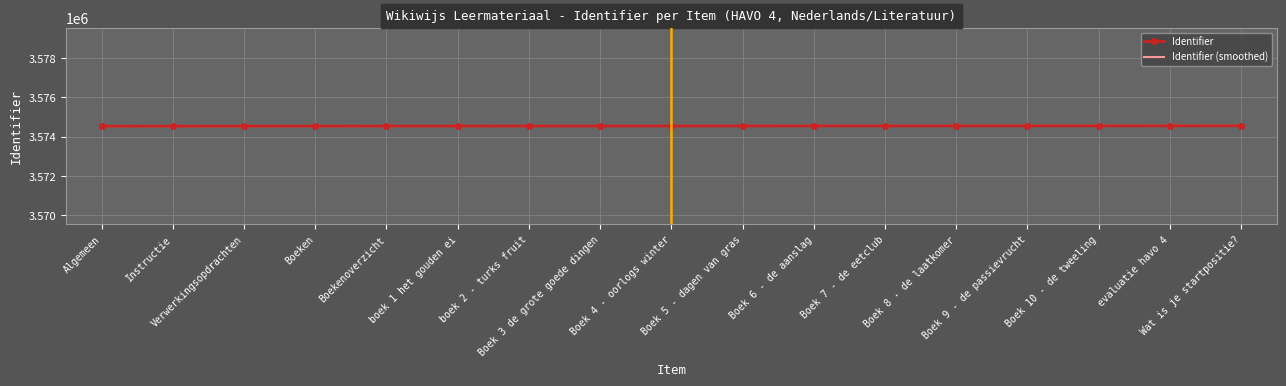

Which series ends up on top after the final intersection of Identifier and Identifier (smoothed)?

Identifier